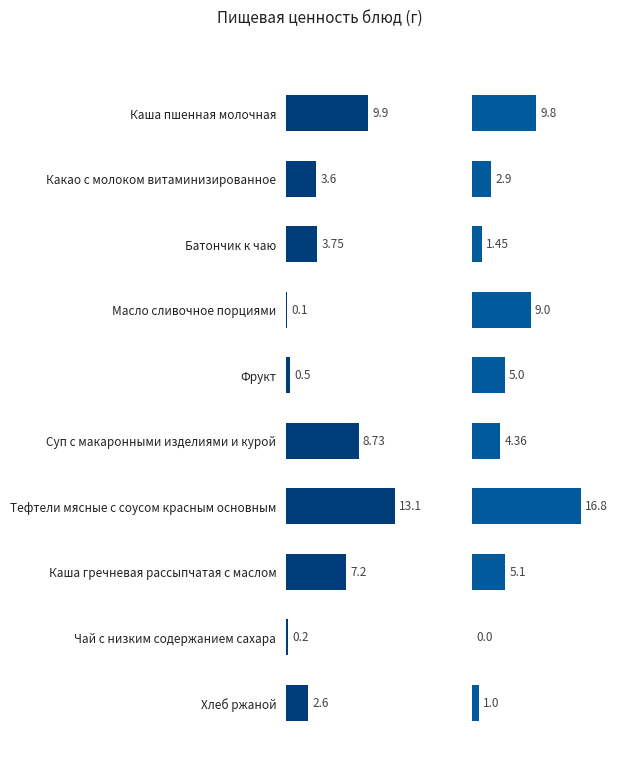

How many bars are there in each group?

2